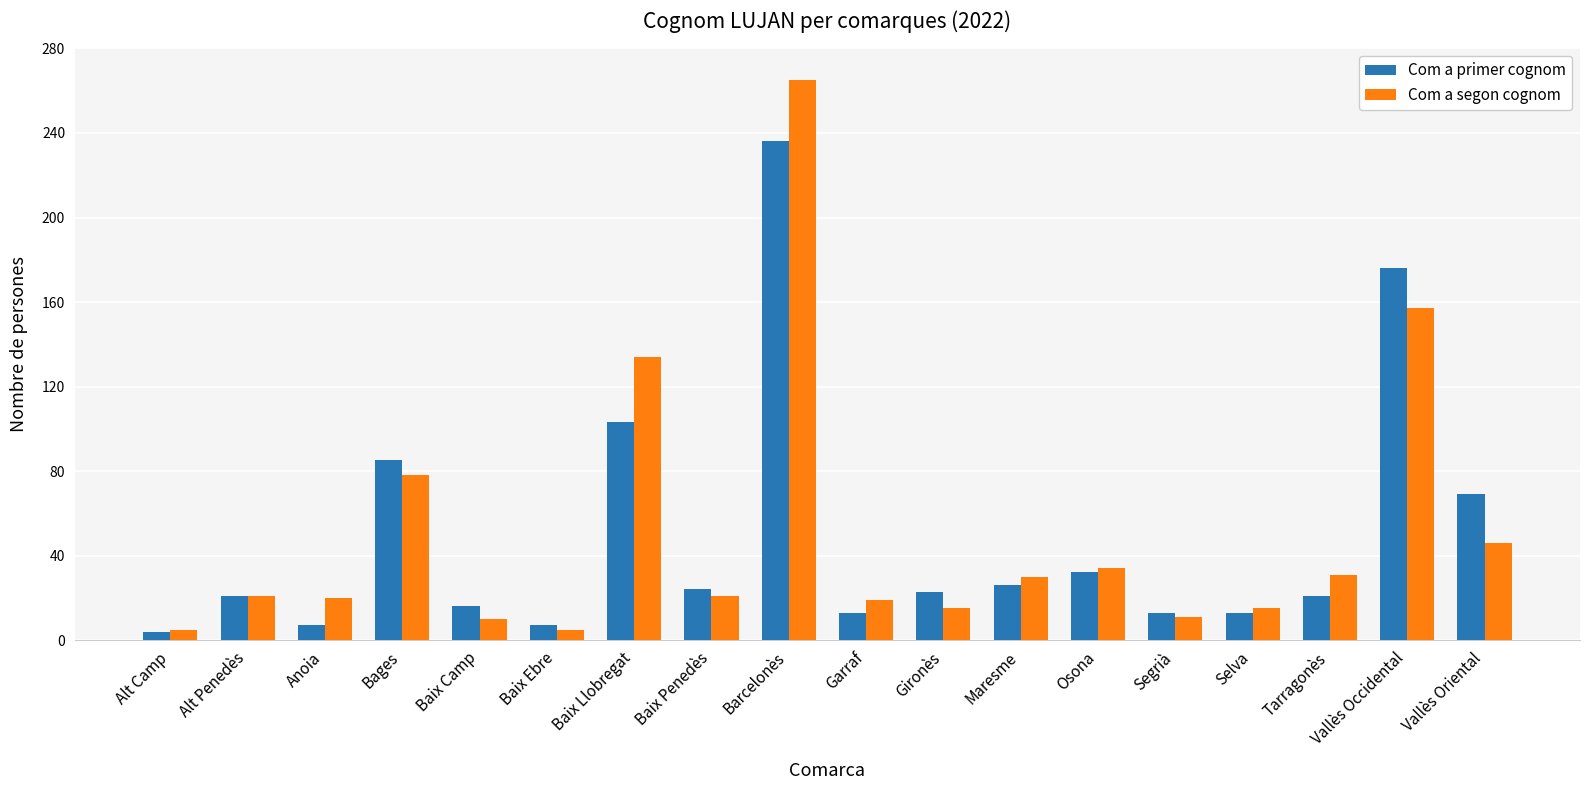

How many bars are there in each group?

2